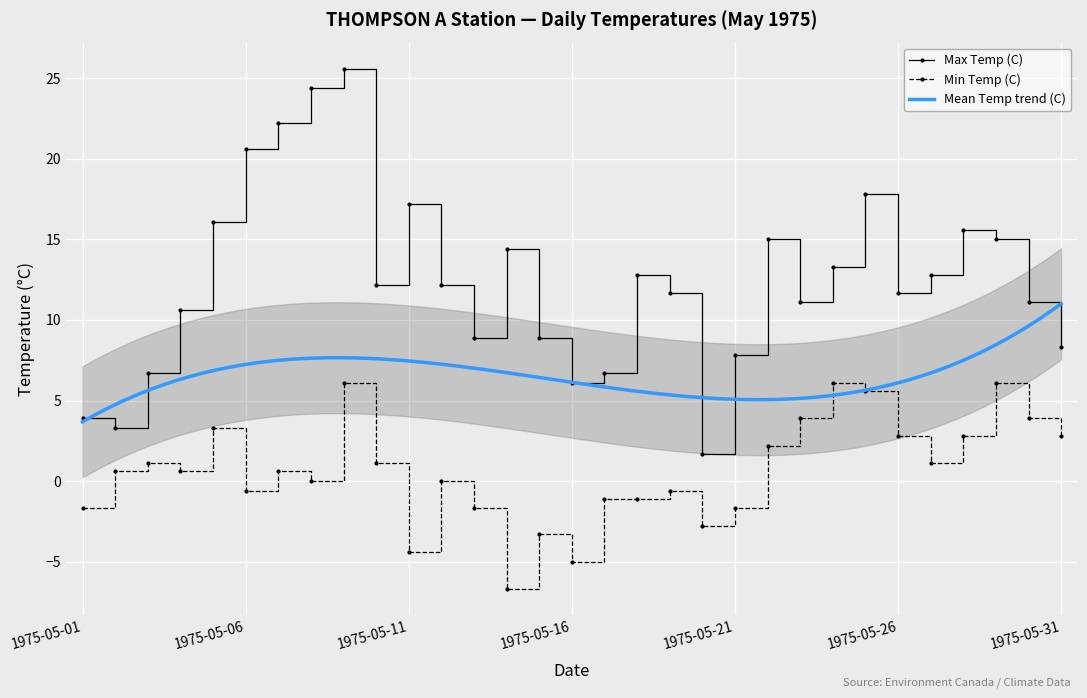

True or false: Min Temp (C) and Max Temp (C) intersect in this chart.

False